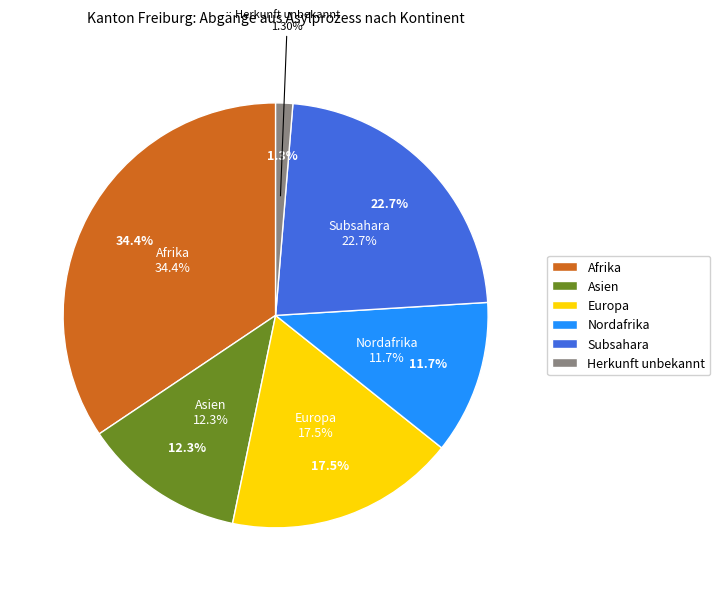

How many segments does this pie chart have?

6